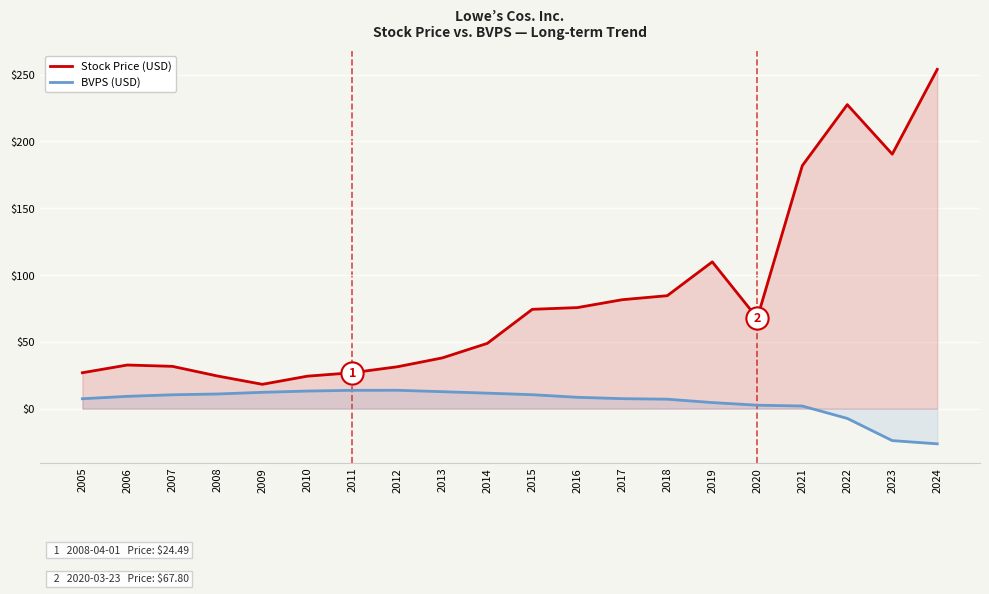

At how many categories does at least one series exceed 251?

1